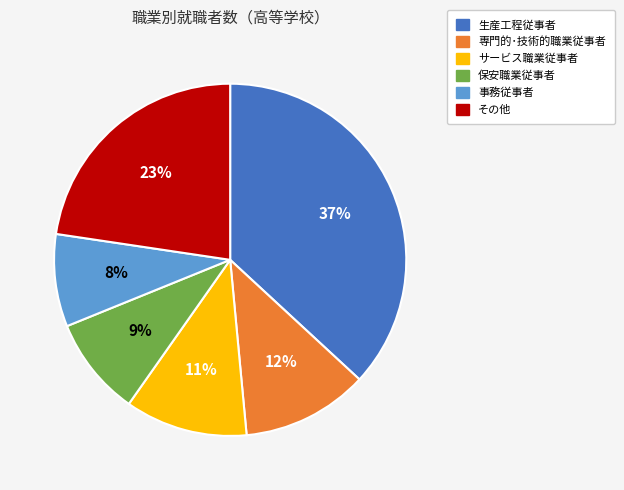

Is there a majority slice in this chart?

No